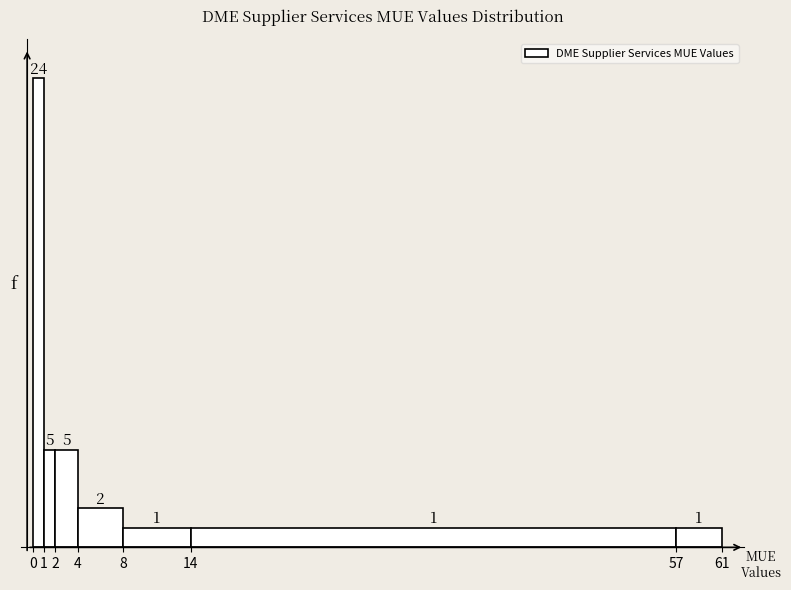

Over which range of the x-axis is the bar tallest?

0 to 1